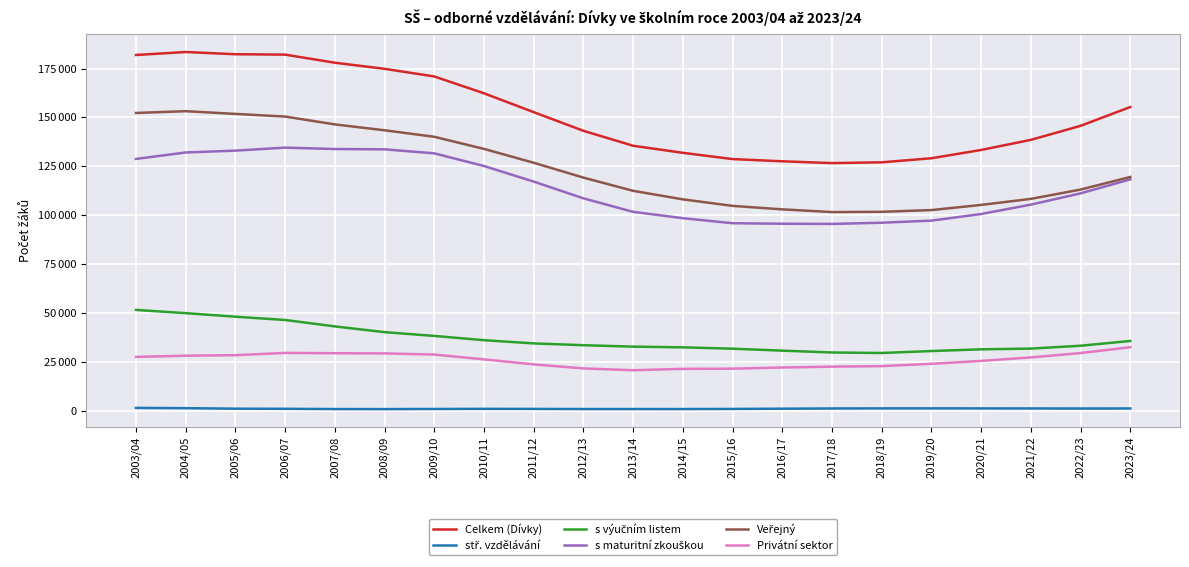

True or false: Celkem (Dívky) has a value of 58298 at 2014/15.

False